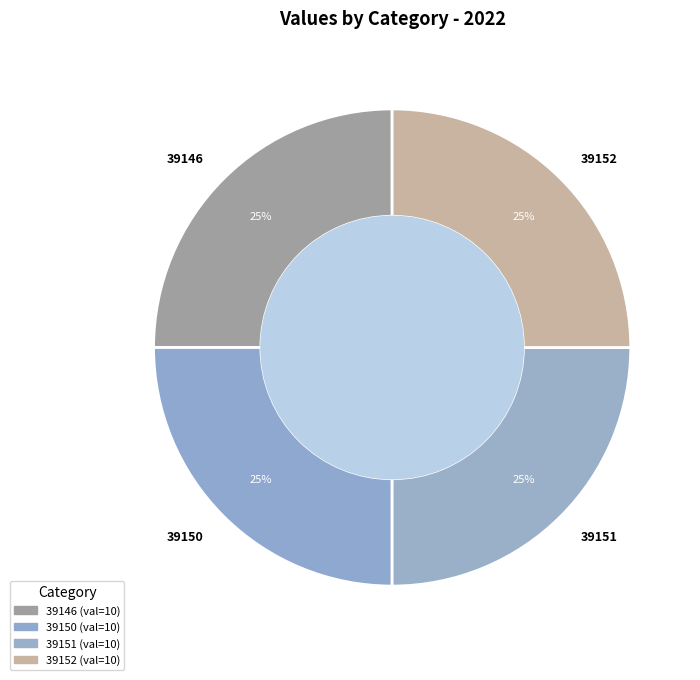

Is there a majority slice in this chart?

No